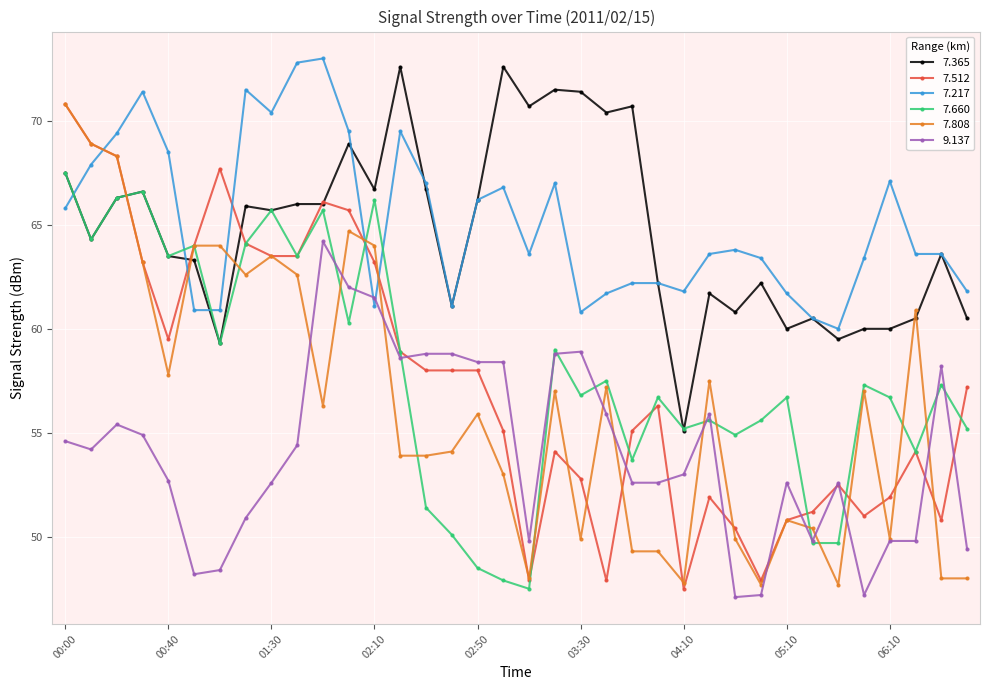

Count the number of categories in the chart.

36